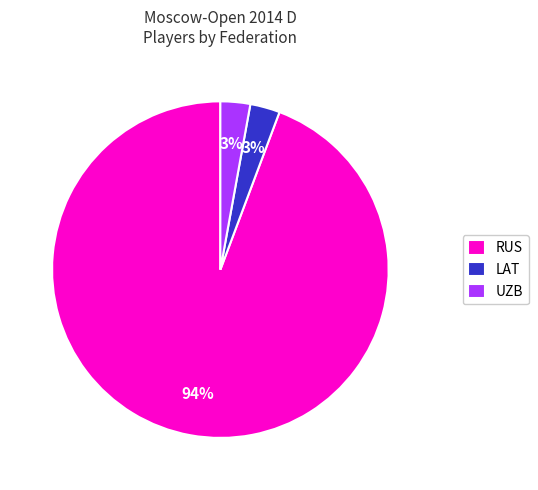

To the nearest percent, what percentage of the pie is UZB?

3%